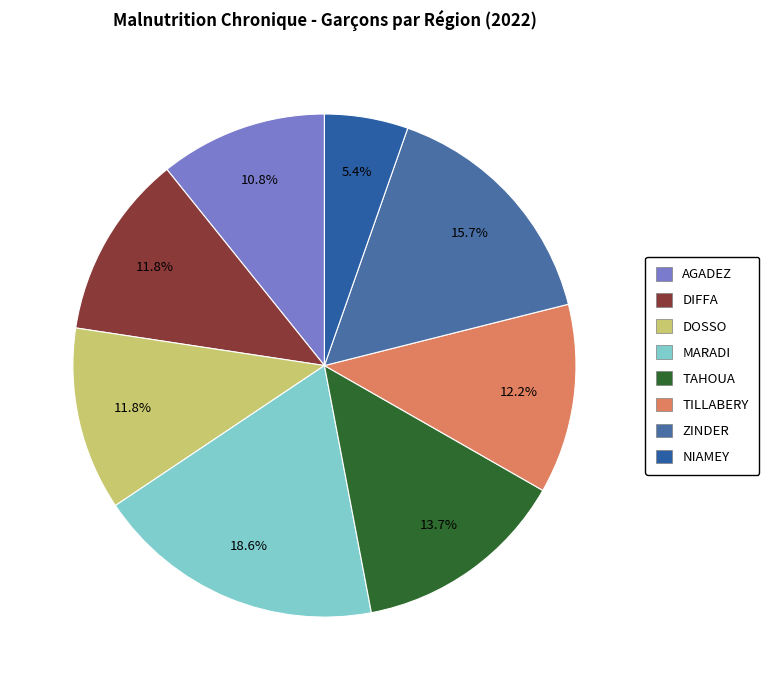

What is the total percentage of TILLABERY and ZINDER?

27.9%